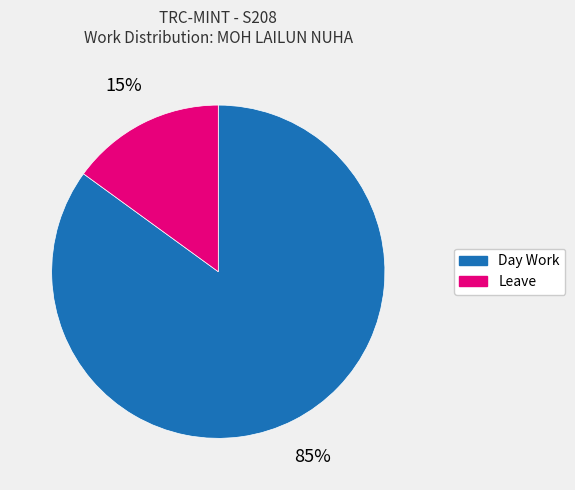

To the nearest percent, what percentage of the pie is Leave?

15%